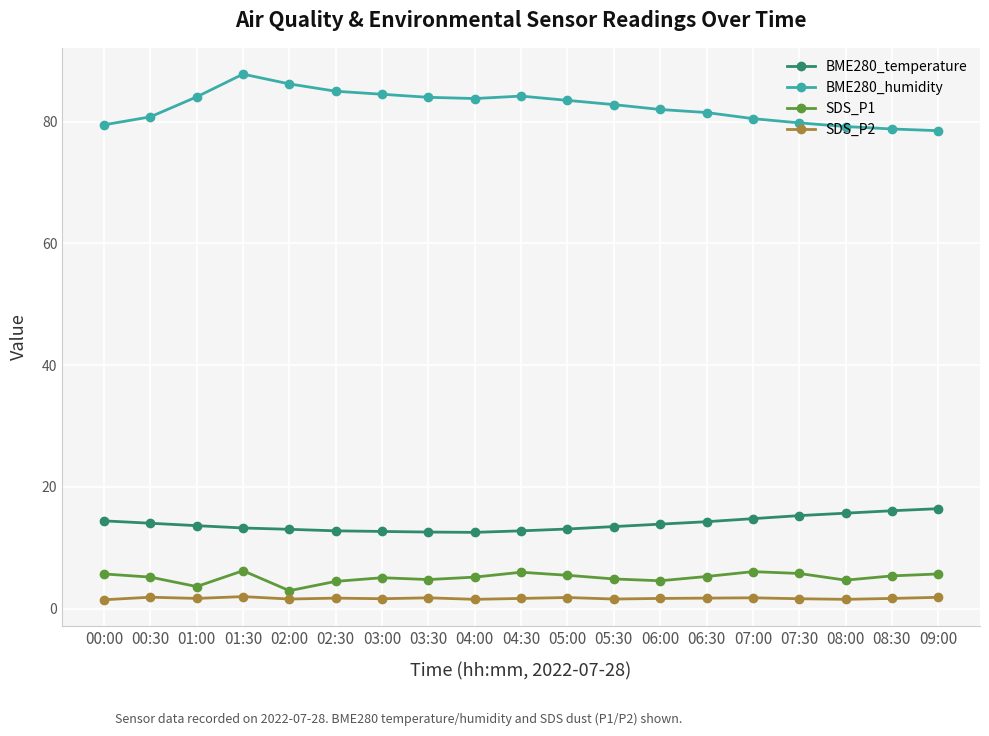

The SDS_P1 series shows 4.8 at 03:30. True or false?

True